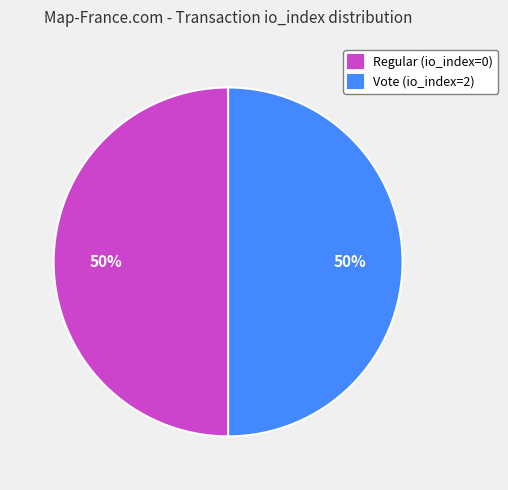

To the nearest percent, what is the average slice percentage?

50%